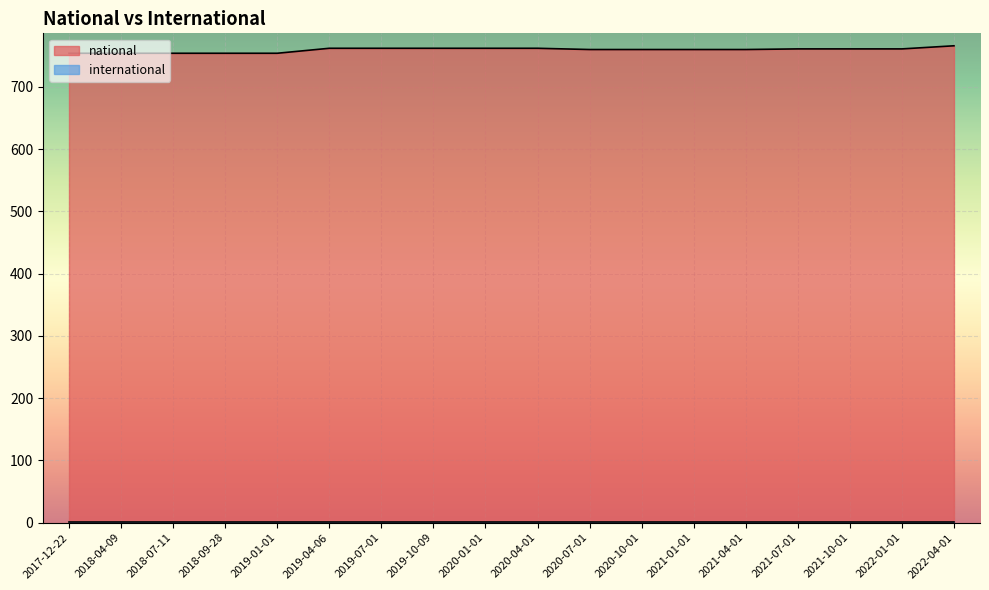

Between 2019-04-06 and 2020-04-01, which is larger?

2019-04-06